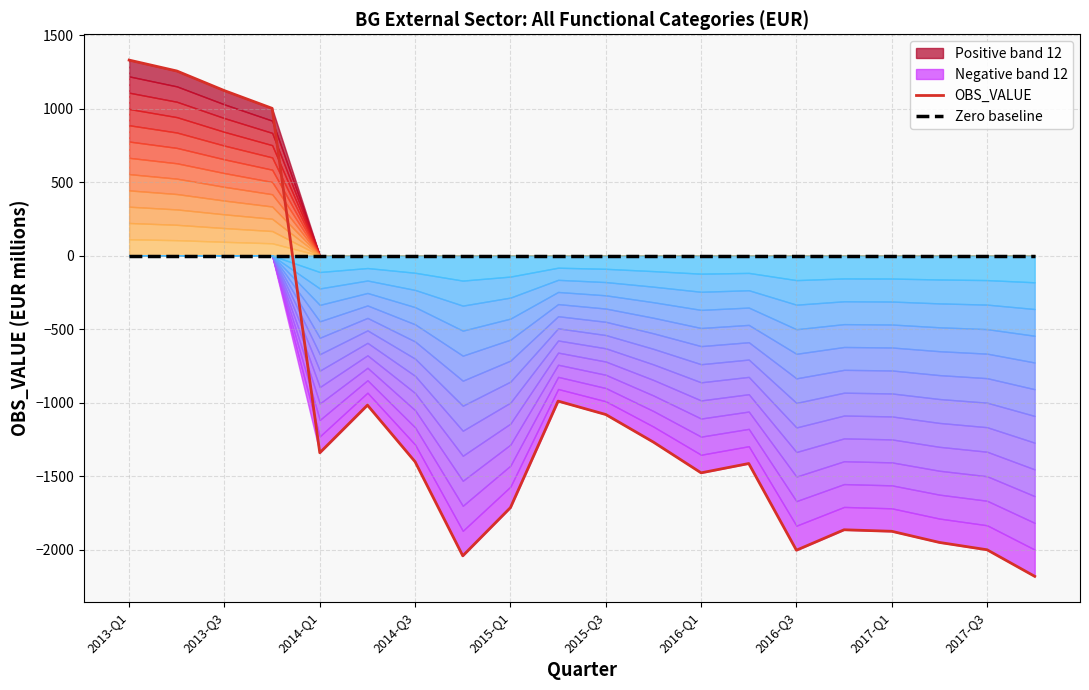

After their last crossing, which series has the higher values: Zero baseline or OBS_VALUE?

Zero baseline